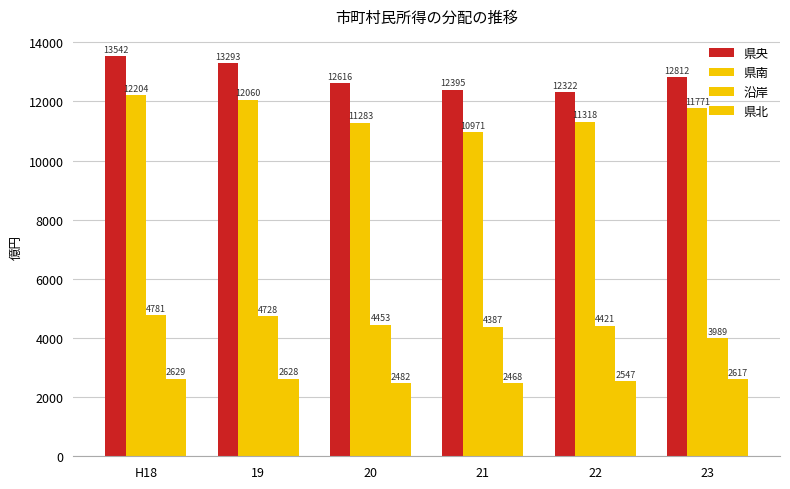

Which series has the widest spread of values?

県南